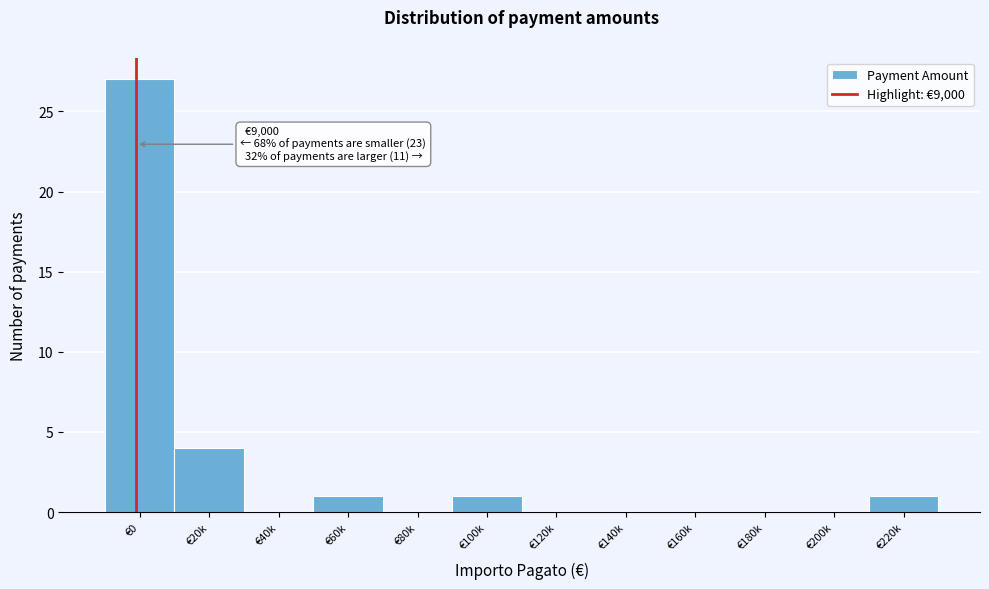

Reading left to right, list all the values displayed in this chart.

€0=27	€20k=4	€40k=0	€60k=1	€80k=0	€100k=1	€120k=0	€140k=0	€160k=0	€180k=0	€200k=0	€220k=1